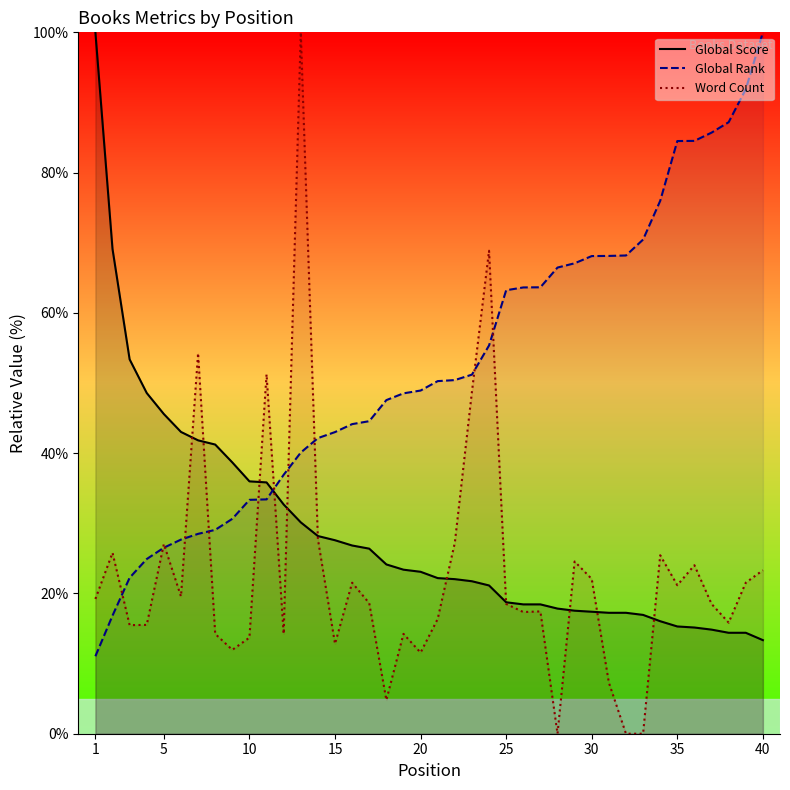

The value of Global Rank at 35 is 137.3. True or false?

False